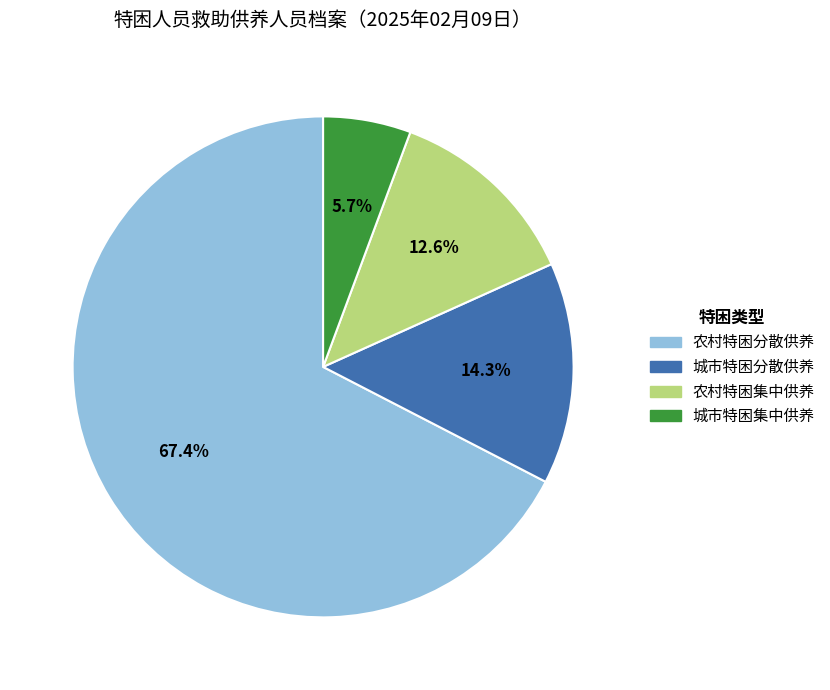

How many slices are in this pie chart?

4